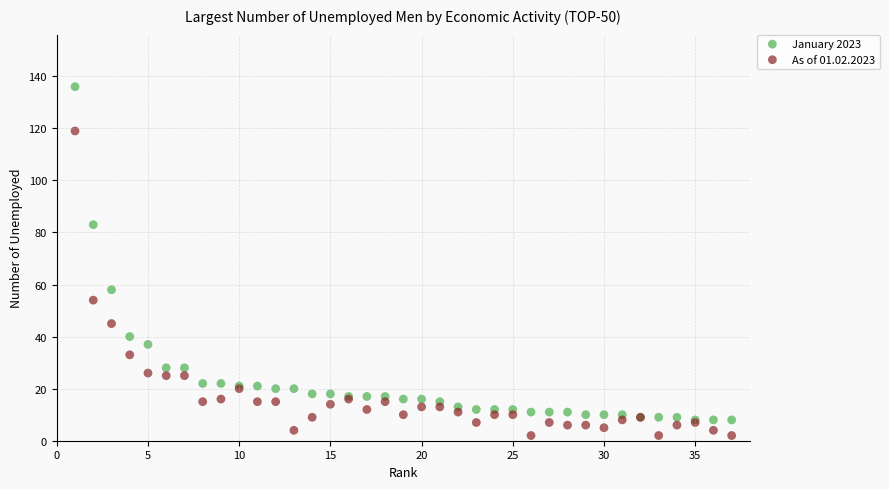

Which series contains the highest Y value?

January 2023